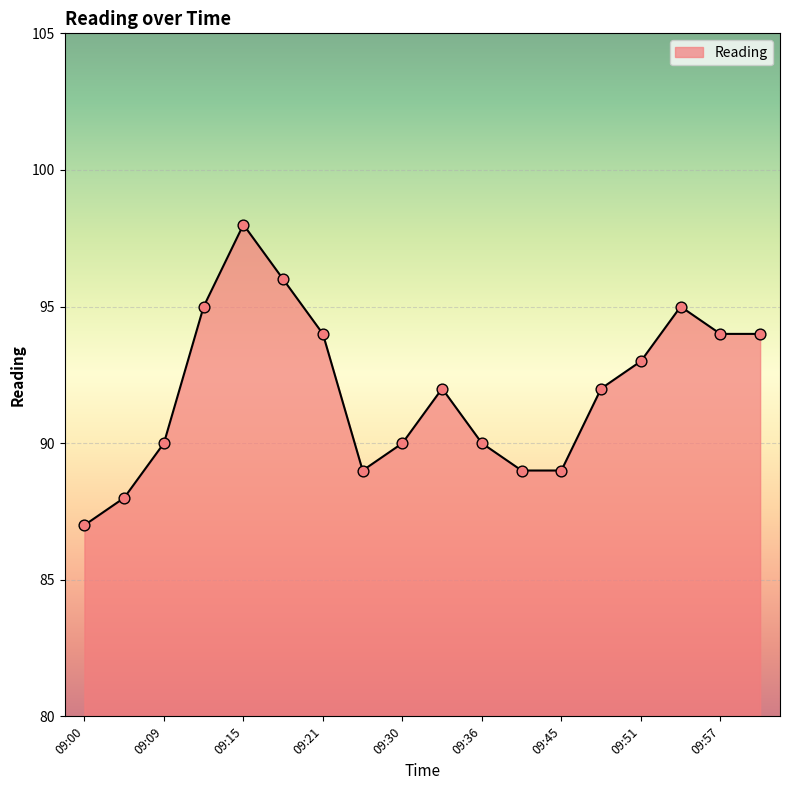

What is the minimum value shown in the chart?

87